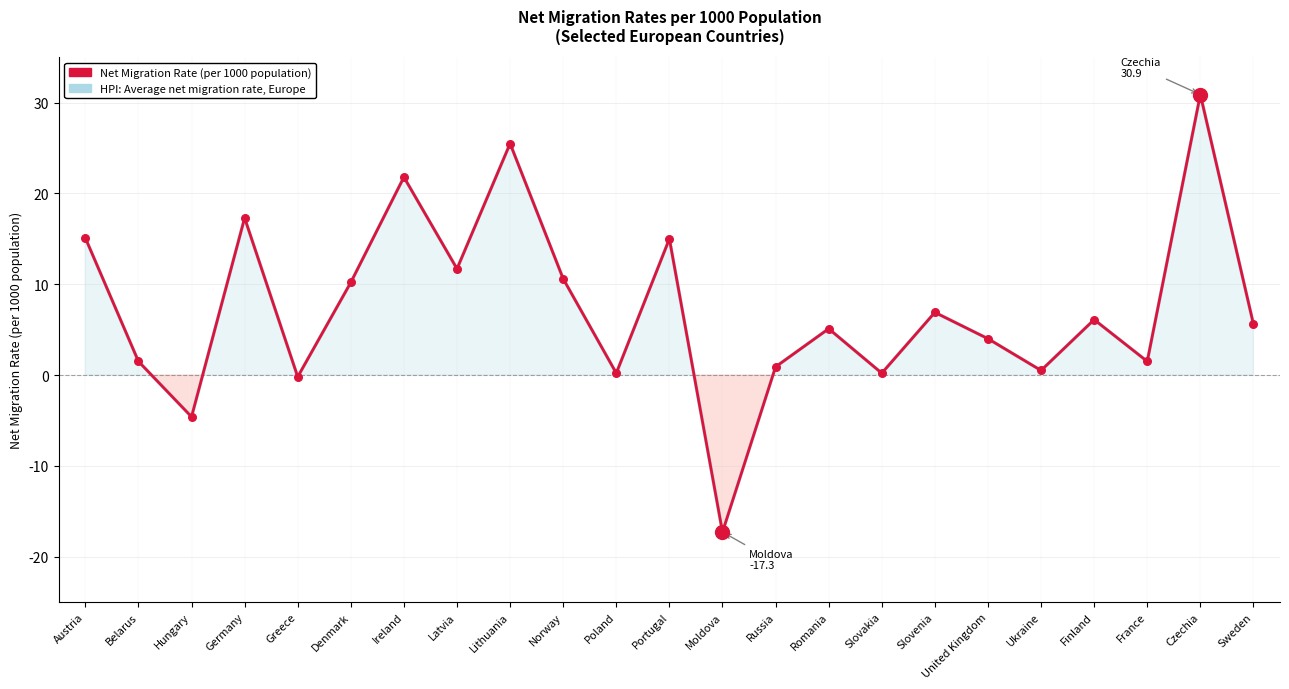

At which category is the sum across all series the highest?

Czechia